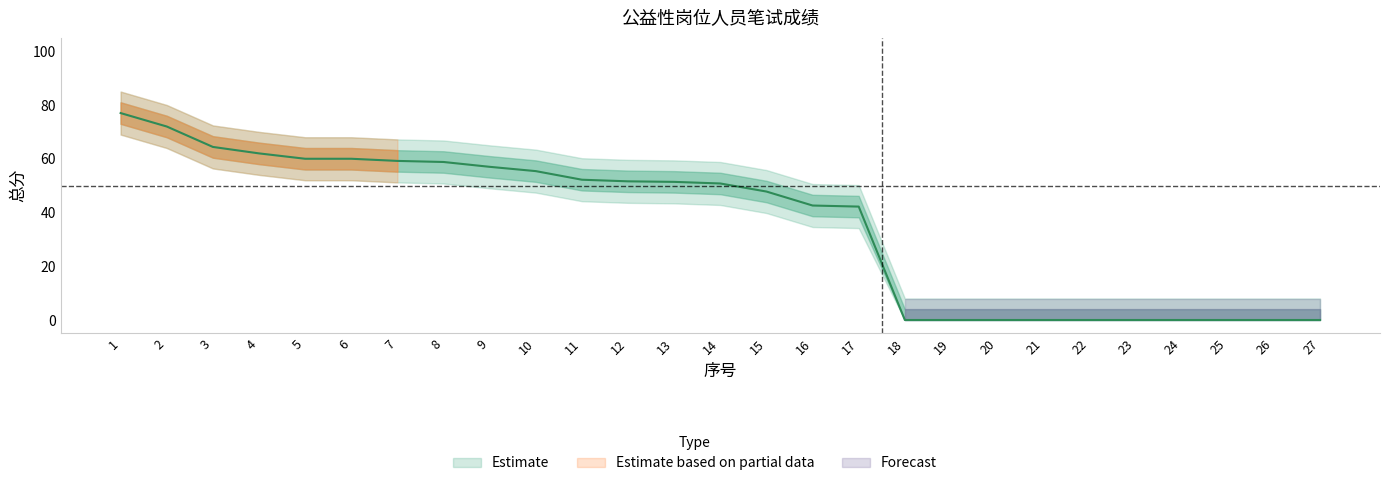

Is it true that the value at 19 is -40.5?

False